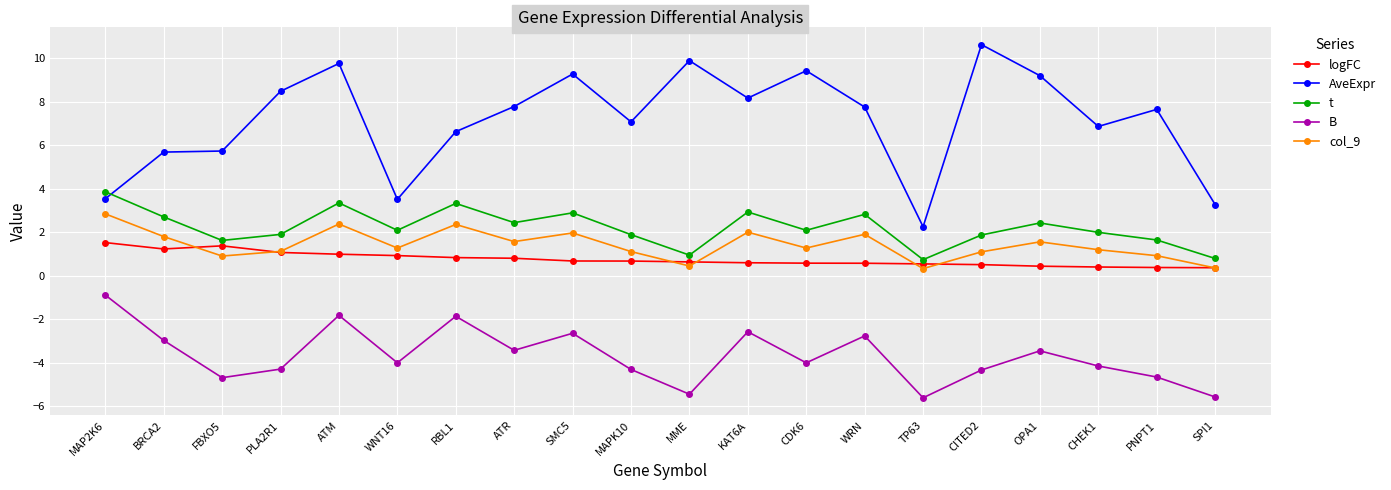

Where do t and AveExpr first cross each other?

MAP2K6 and BRCA2